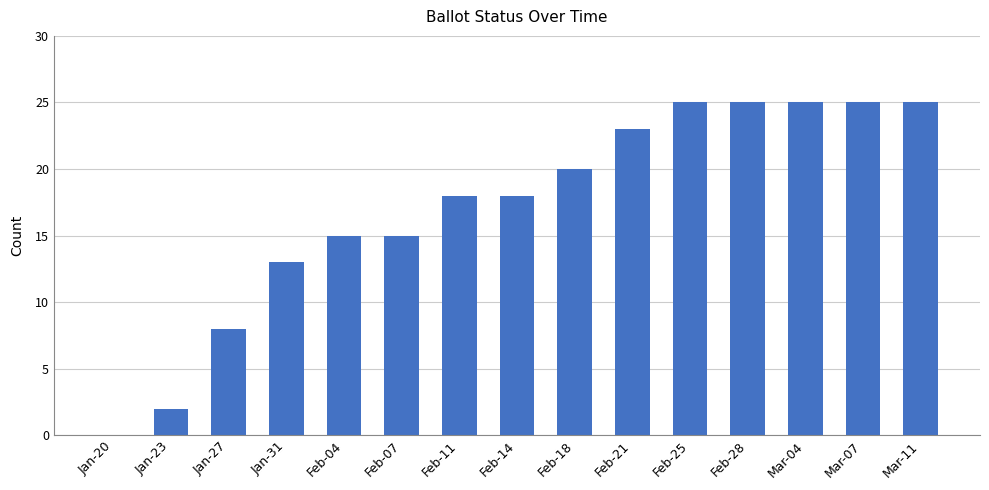

What is the sum of the values at Feb-14 and Mar-11?

43